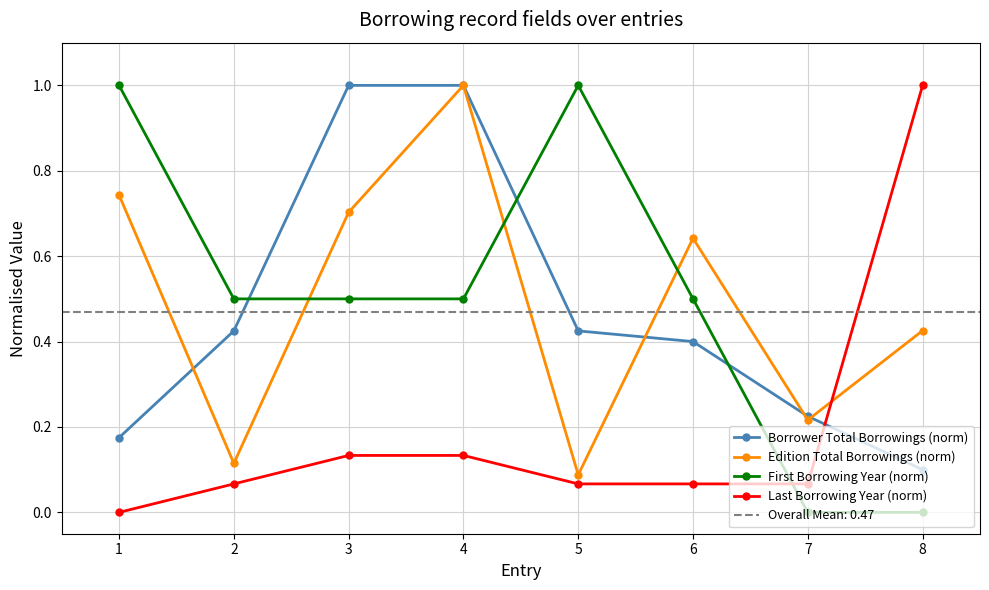

At 2, list the series in order from smallest to largest.

Last Borrowing Year (norm), Edition Total Borrowings (norm), Borrower Total Borrowings (norm), First Borrowing Year (norm)